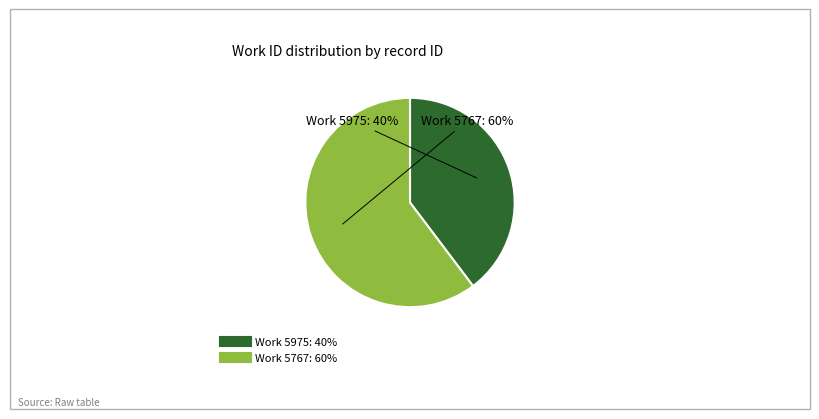

Is there any slice that represents more than half of the pie?

Yes